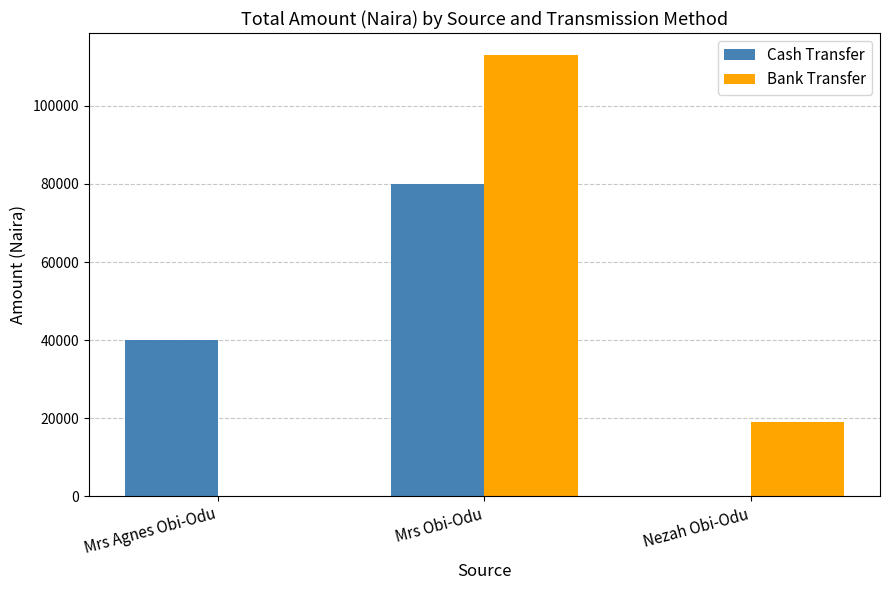

What is the sum of the Cash Transfer values at Mrs Obi-Odu and Mrs Agnes Obi-Odu?

120000